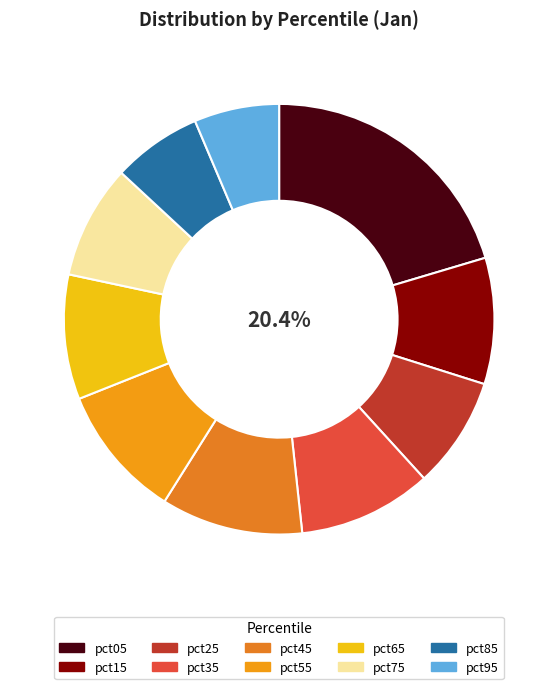

Which category has the biggest portion of the pie?

pct05